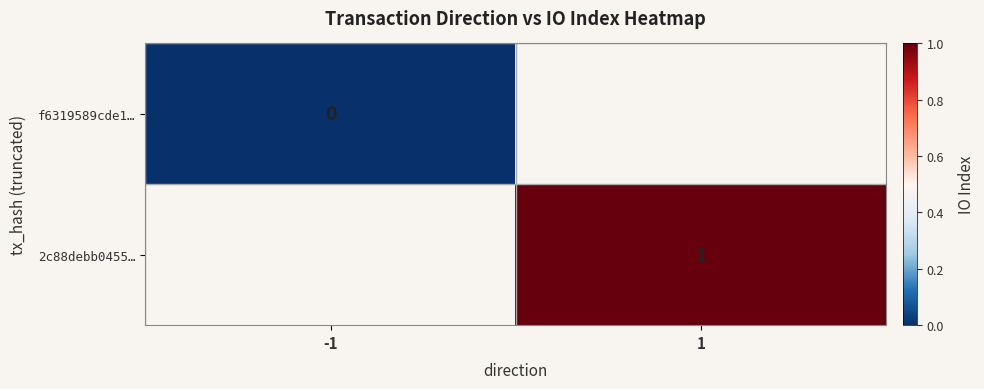

Is it true that 2c88debb0455… equals 1 at 1?

True